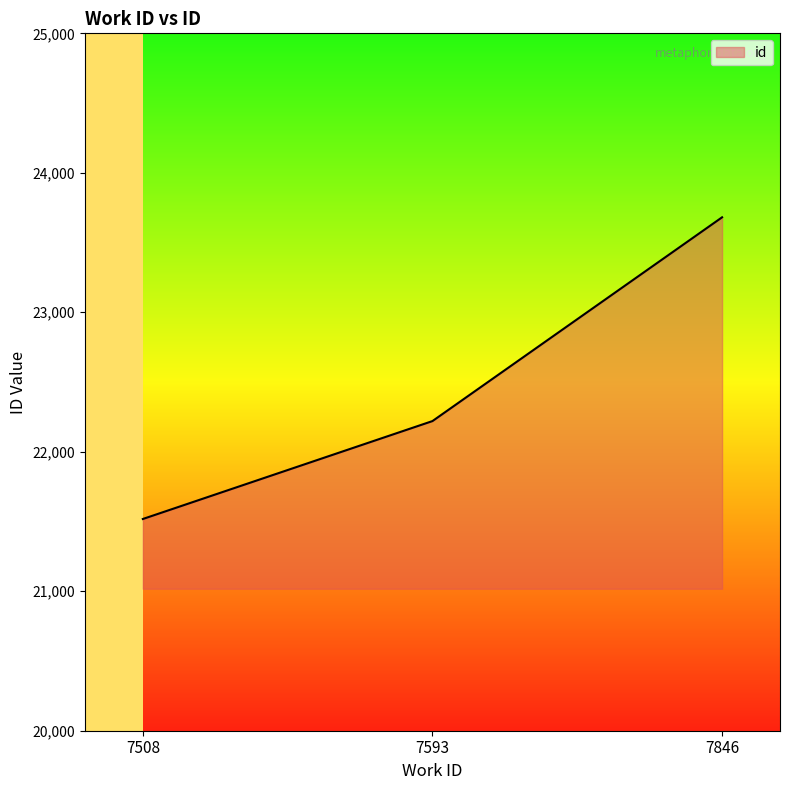

Which label corresponds to the smallest value in the chart?

7508